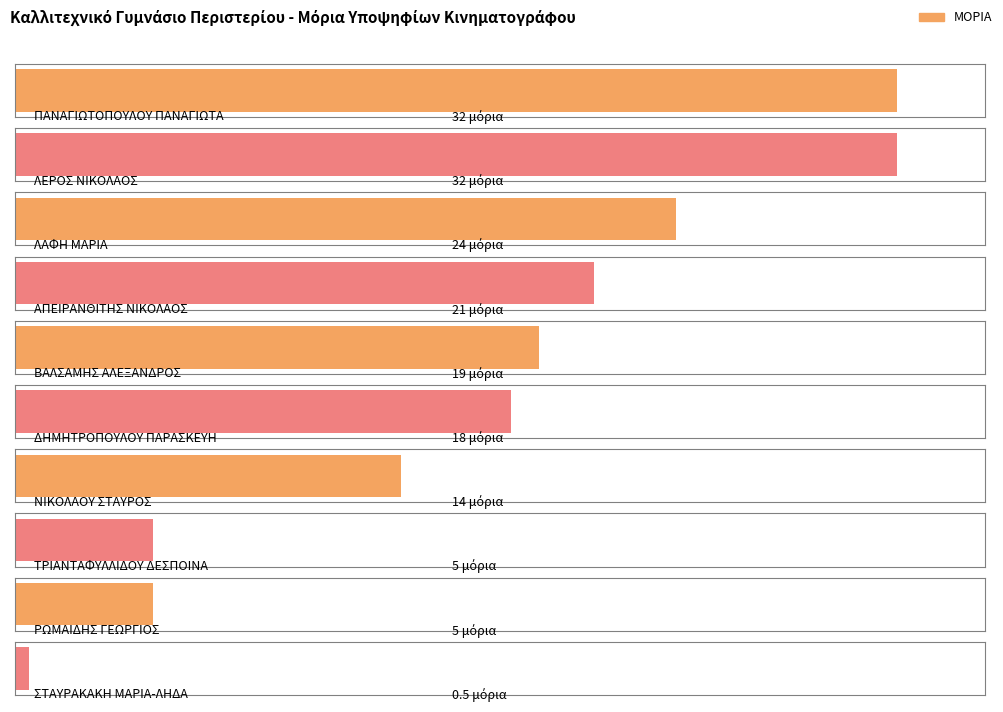

The chart shows a value of 5.0 at ΡΩΜΑΙΔΗΣ ΓΕΩΡΓΙΟΣ. True or false?

True